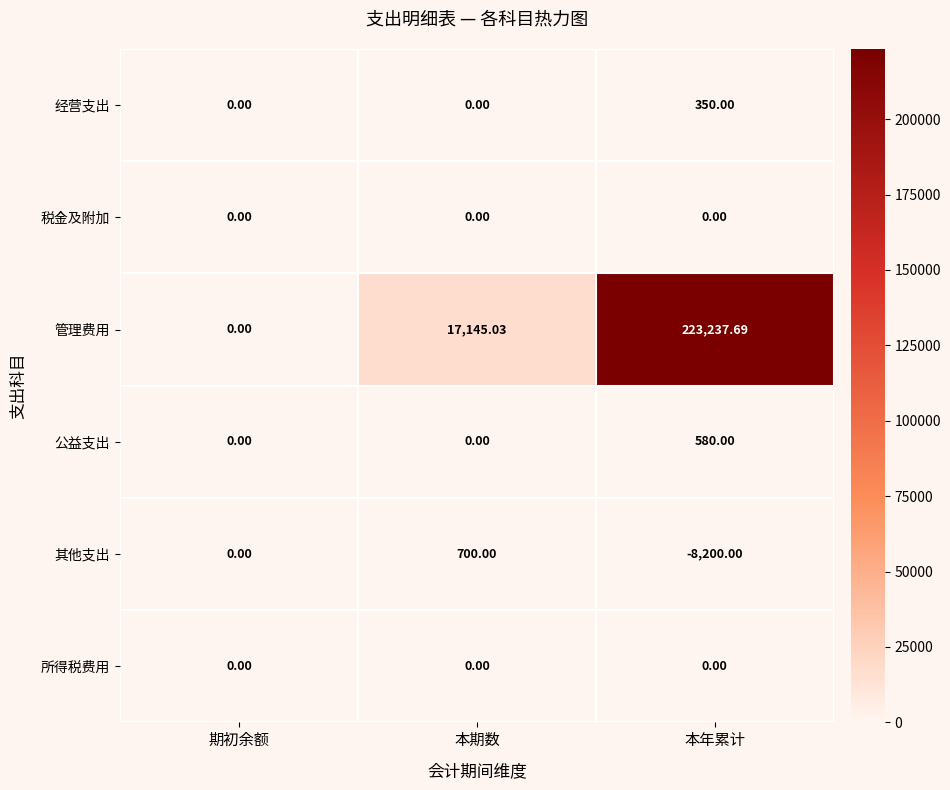

At which category is the sum across all series the highest?

本年累计